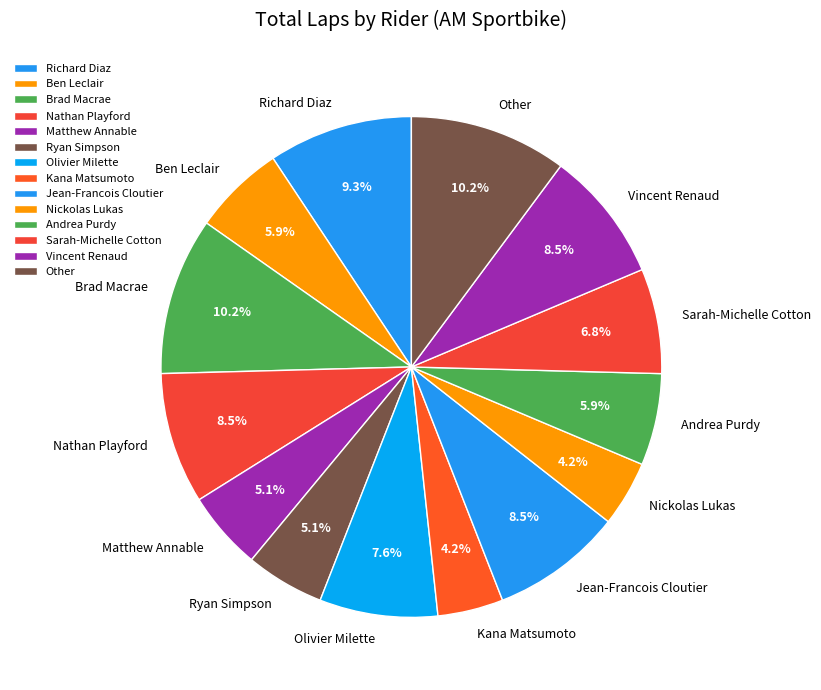

What is the ratio of the value at Andrea Purdy to the value at Olivier Milette?

0.8